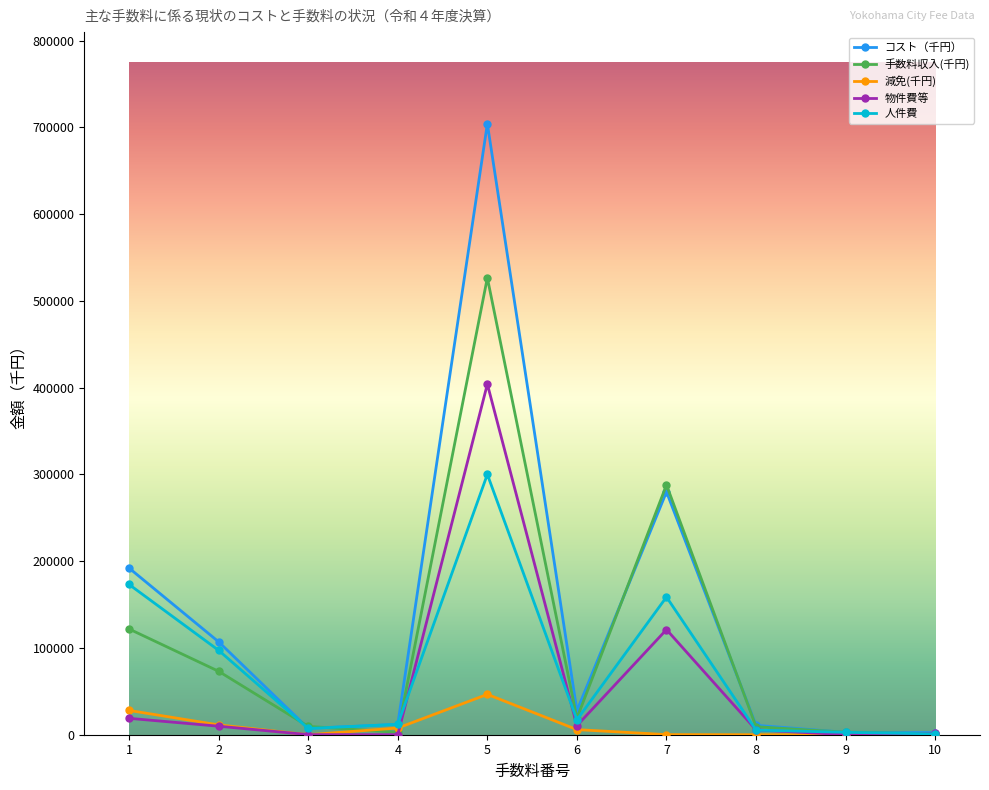

Rank the series by their average value, from lowest to highest.

減免(千円), 物件費等, 人件費, 手数料収入(千円), コスト（千円）